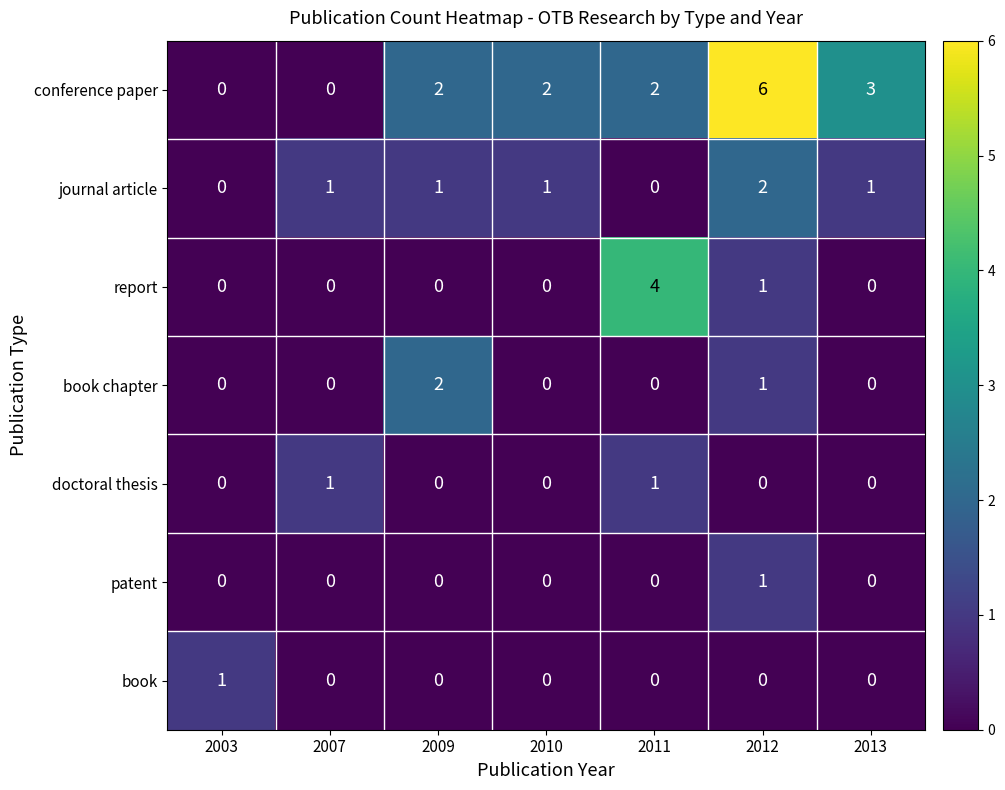

What is the spread (max minus min) of values at 2007?

1